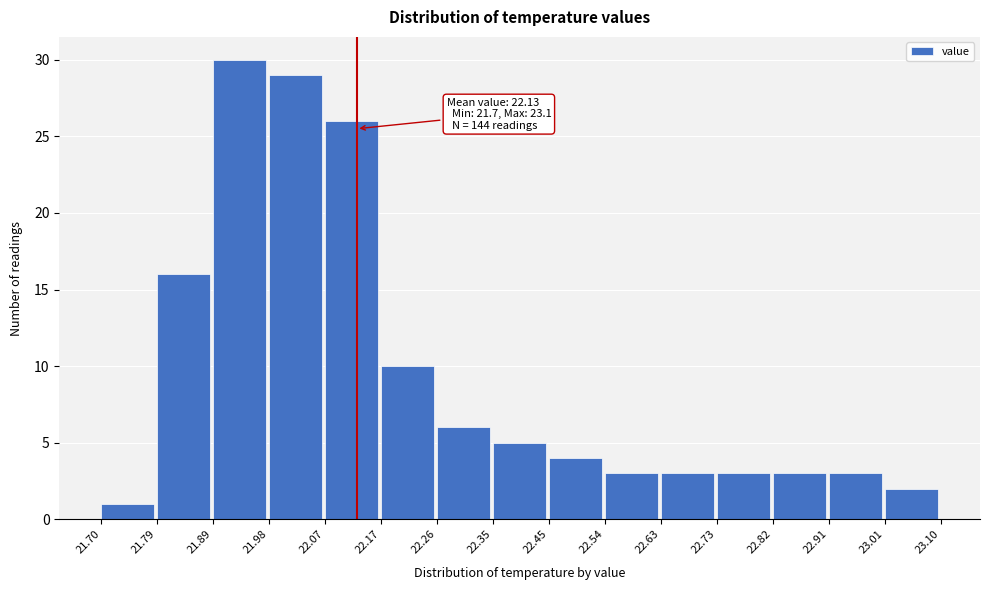

Over which range of the x-axis is the bar tallest?

21.89 to 21.98